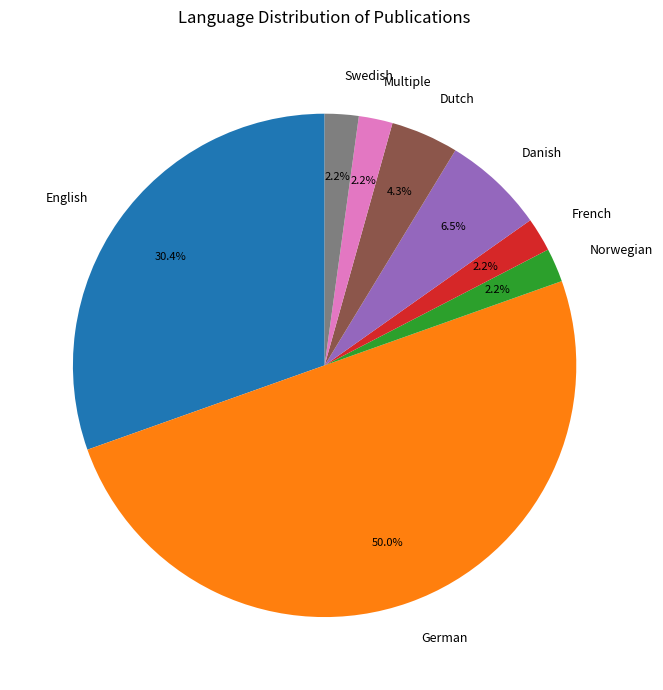

Between German and French, which is larger?

German